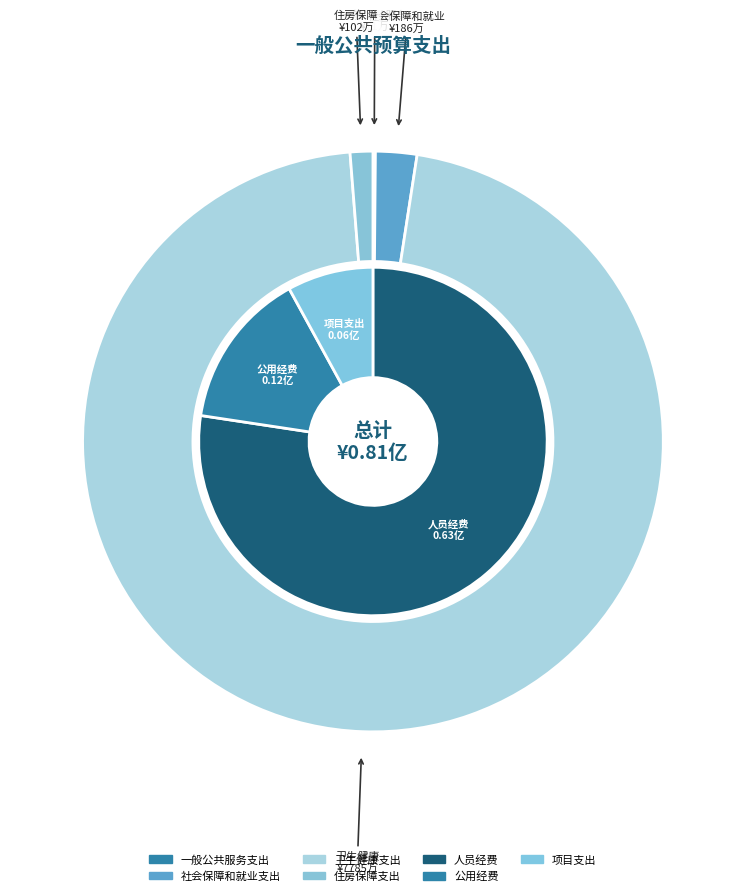

Is it true that 卫生健康支出 is 99% of the pie?

False